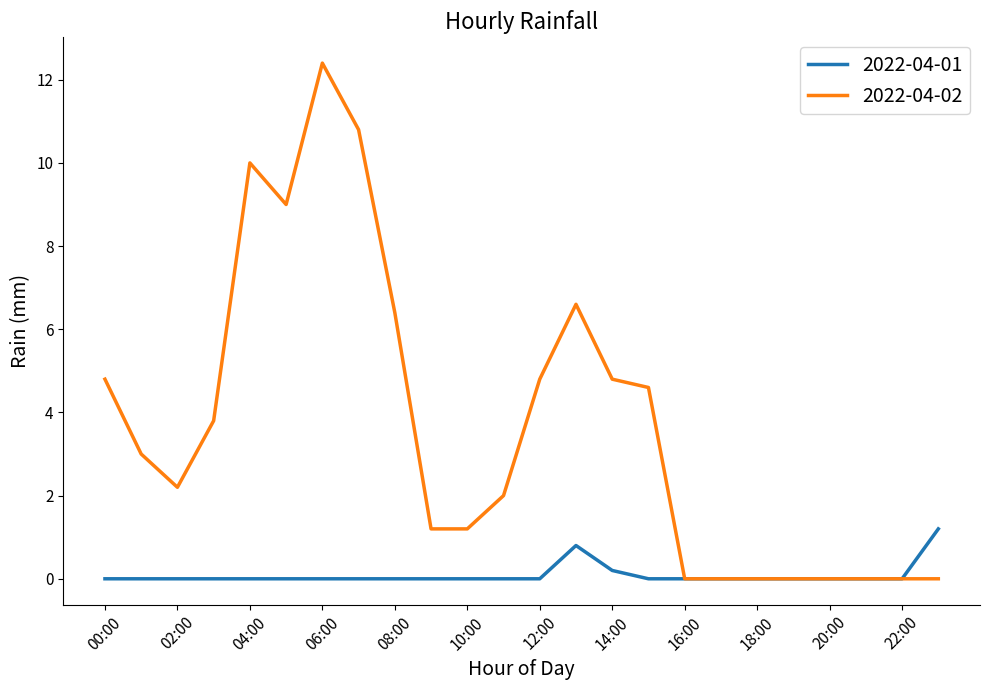

Rank the series by their average value, from highest to lowest.

2022-04-02, 2022-04-01